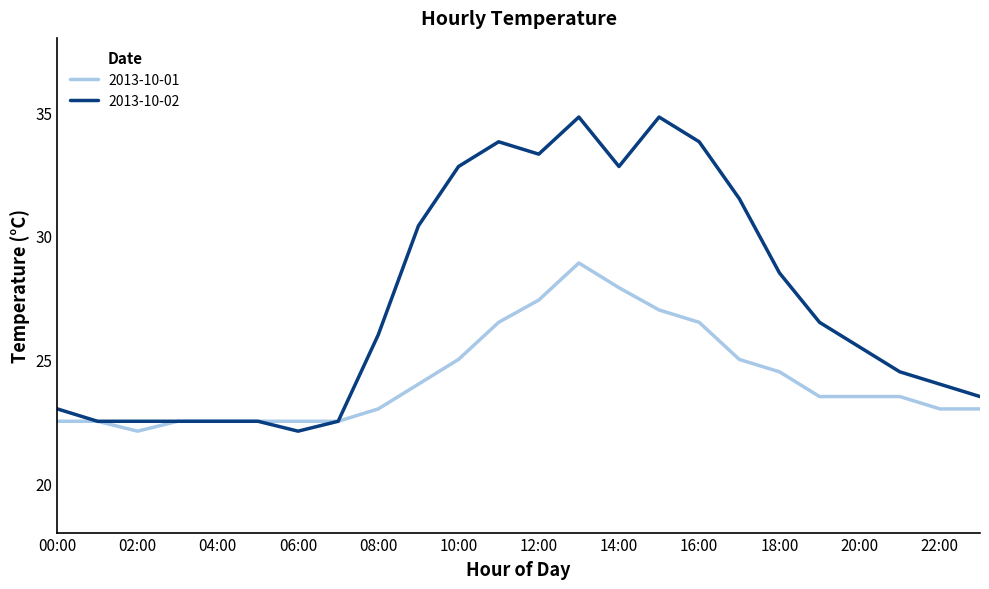

What is the sum of all 2013-10-01 values?

581.8